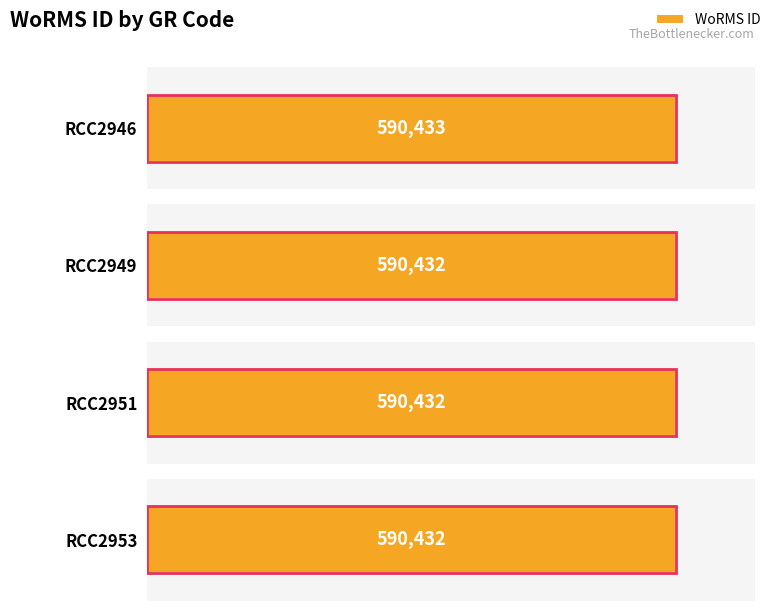

Reading left to right, list all the values displayed in this chart.

590433	590432	590432	590432